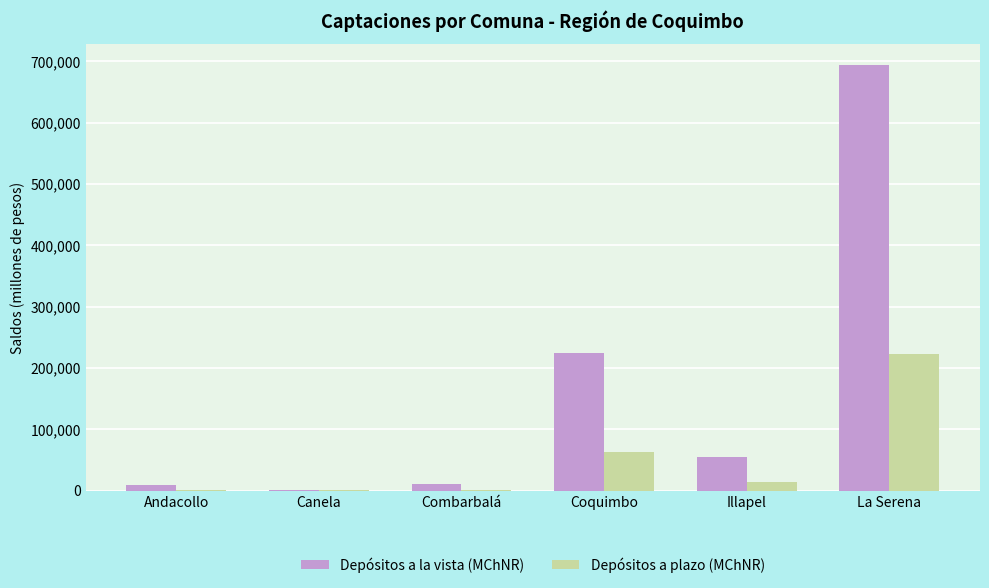

Read the Depósitos a plazo (MChNR) value at La Serena.

223708.7